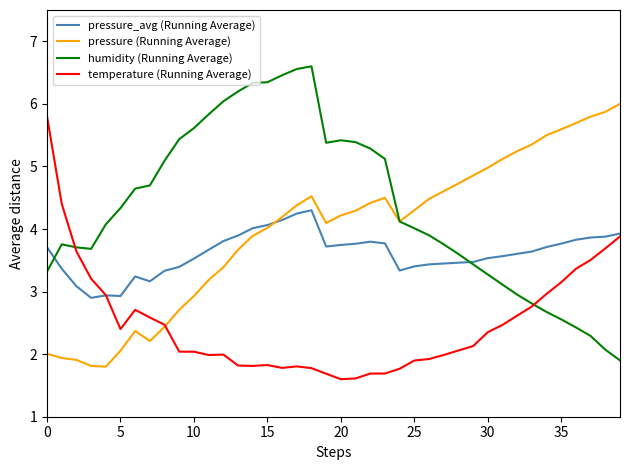

What is the greatest value displayed?

6.6